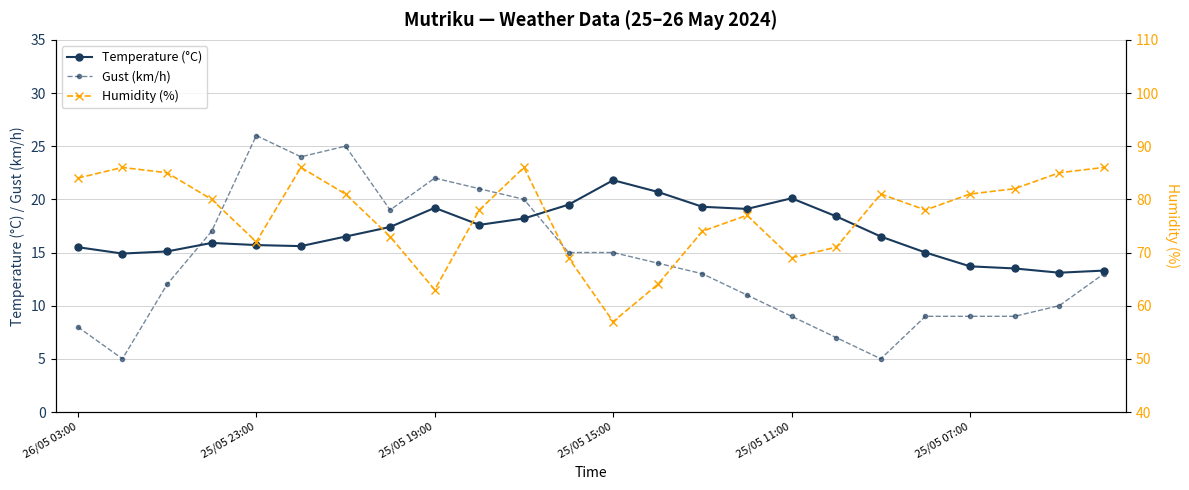

What is the minimum value for Gust (km/h)?

5.0